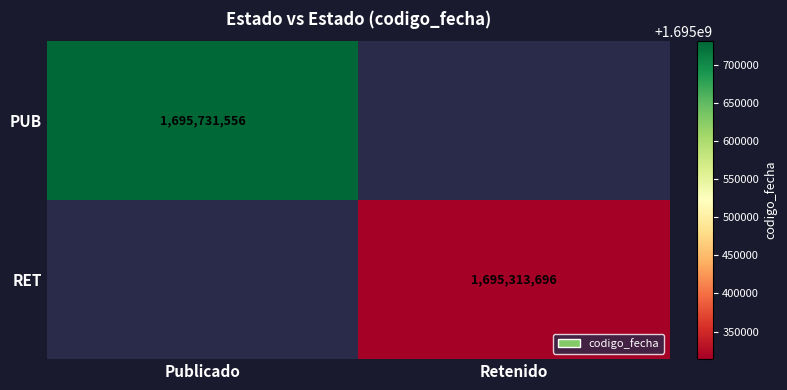

True or false: RET has a value of 964309110 at Retenido.

False